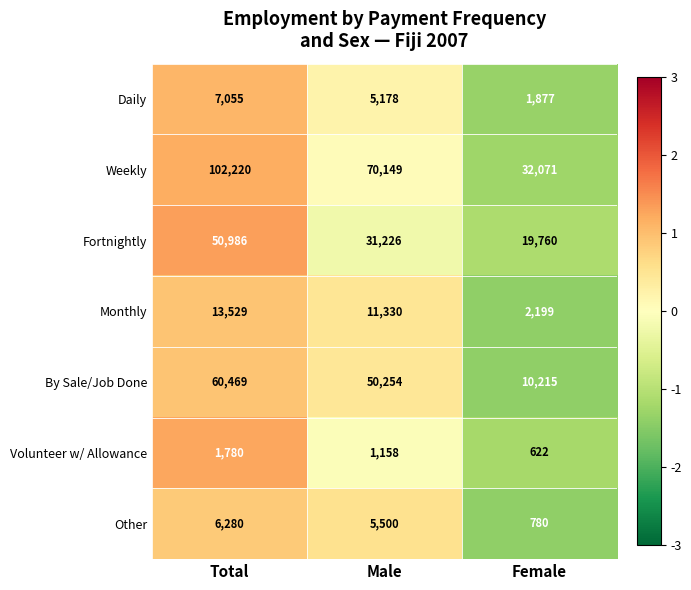

How many data points does each series have?

3